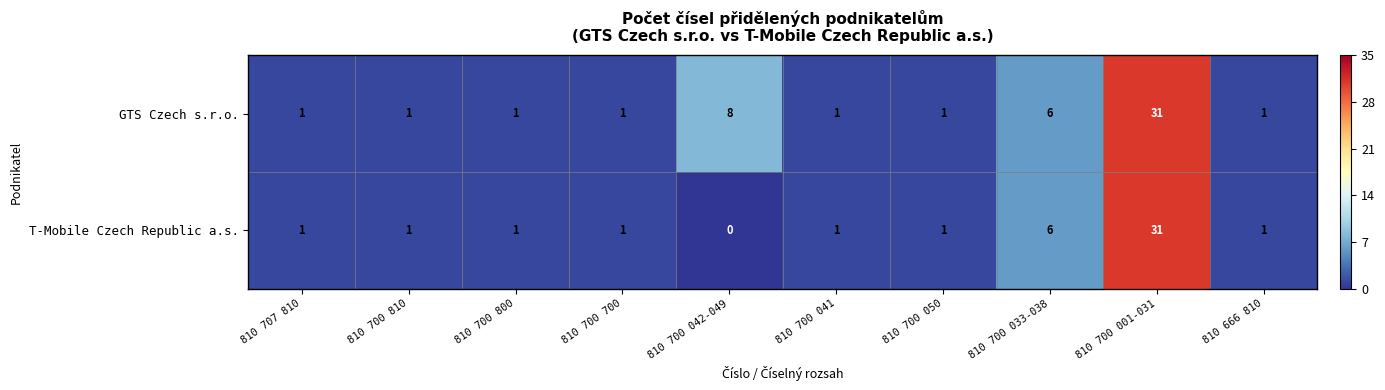

How many categories are shown in the chart?

10